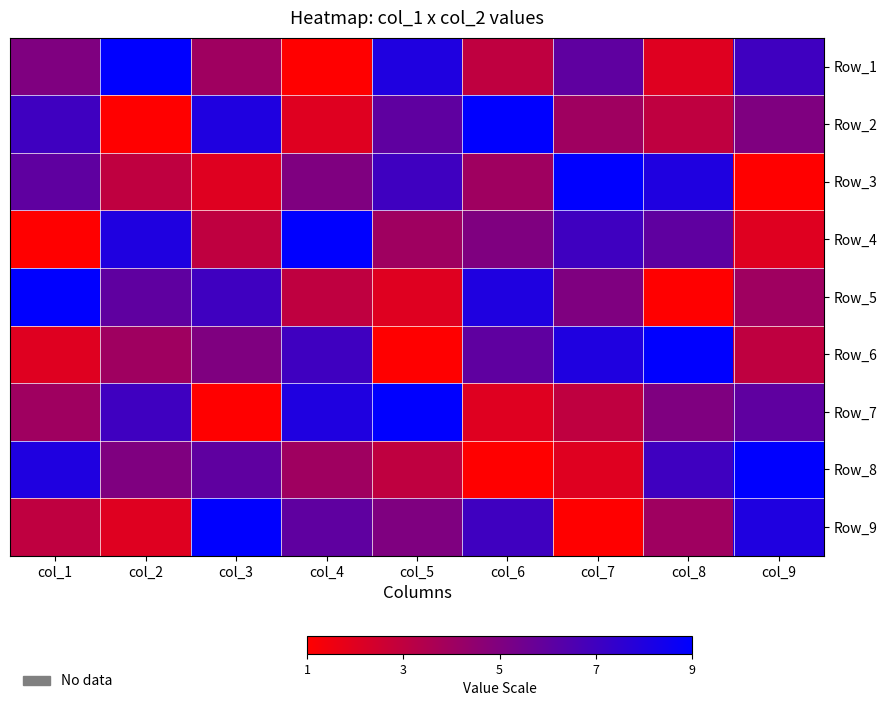

What is the spread (max minus min) of values at col_5?

8